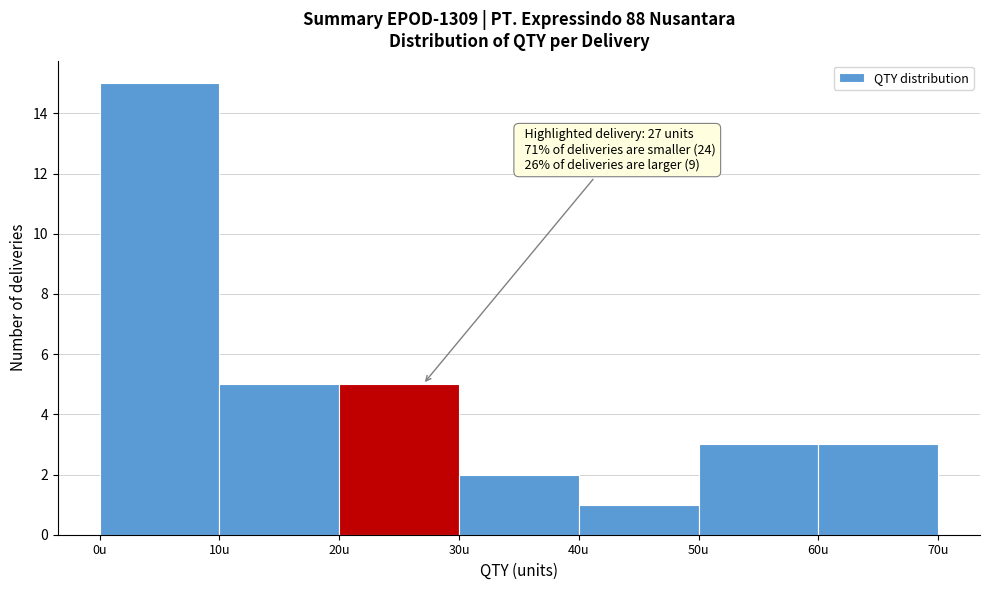

Which range on the x-axis has the tallest bar?

0 to 10